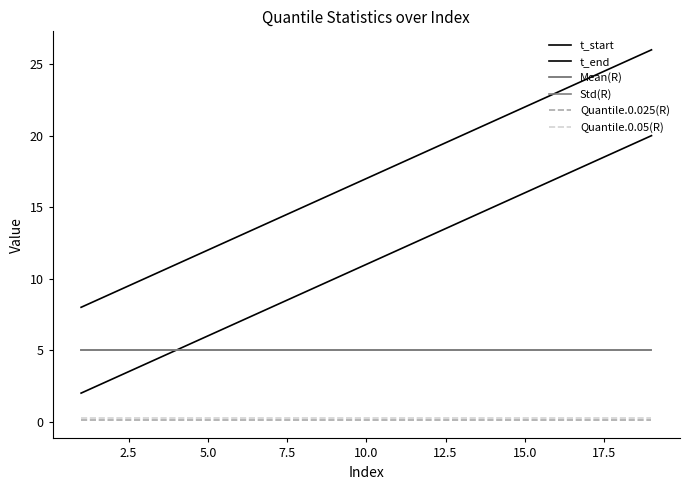

Does the chart display data point markers on the line(s)?

No